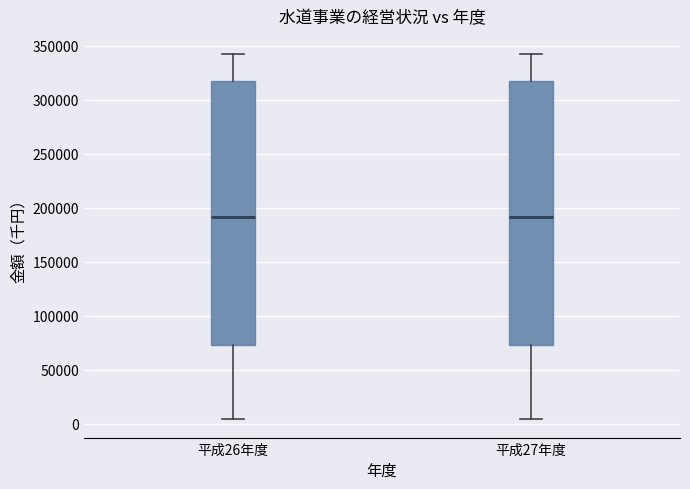

Reading left to right, transcribe this box plot: for each box, give where its median line is, the range the box spans, and where its two whiskers end, as read against the y-axis. The values are not printed on the chart, so give them approximately, as read against the axis.

平成26年度: median 190000, box 75000 to 320000, whiskers 5000 to 340000
平成27年度: median 190000, box 75000 to 320000, whiskers 5000 to 340000